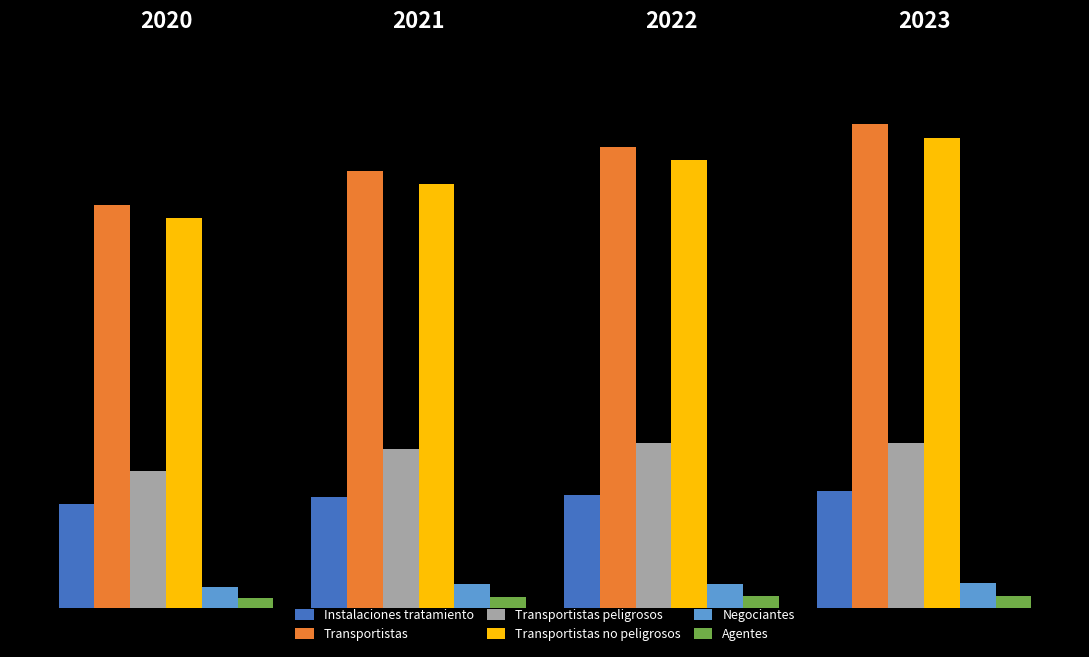

What are all the series names shown in the legend?

Instalaciones tratamiento, Transportistas, Transportistas peligrosos, Transportistas no peligrosos, Negociantes, Agentes